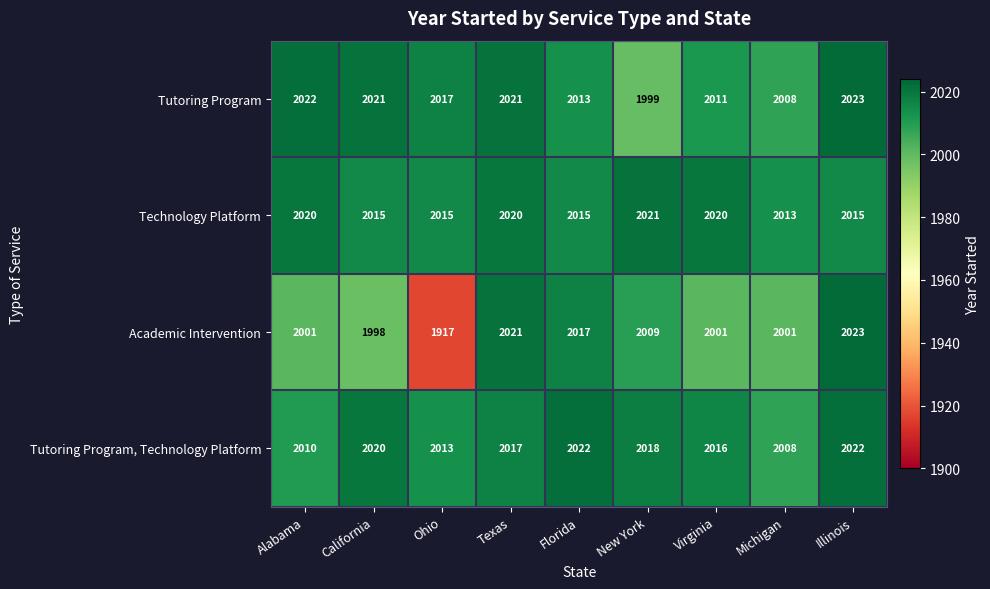

What is the average value of the Tutoring Program, Technology Platform series?

2016